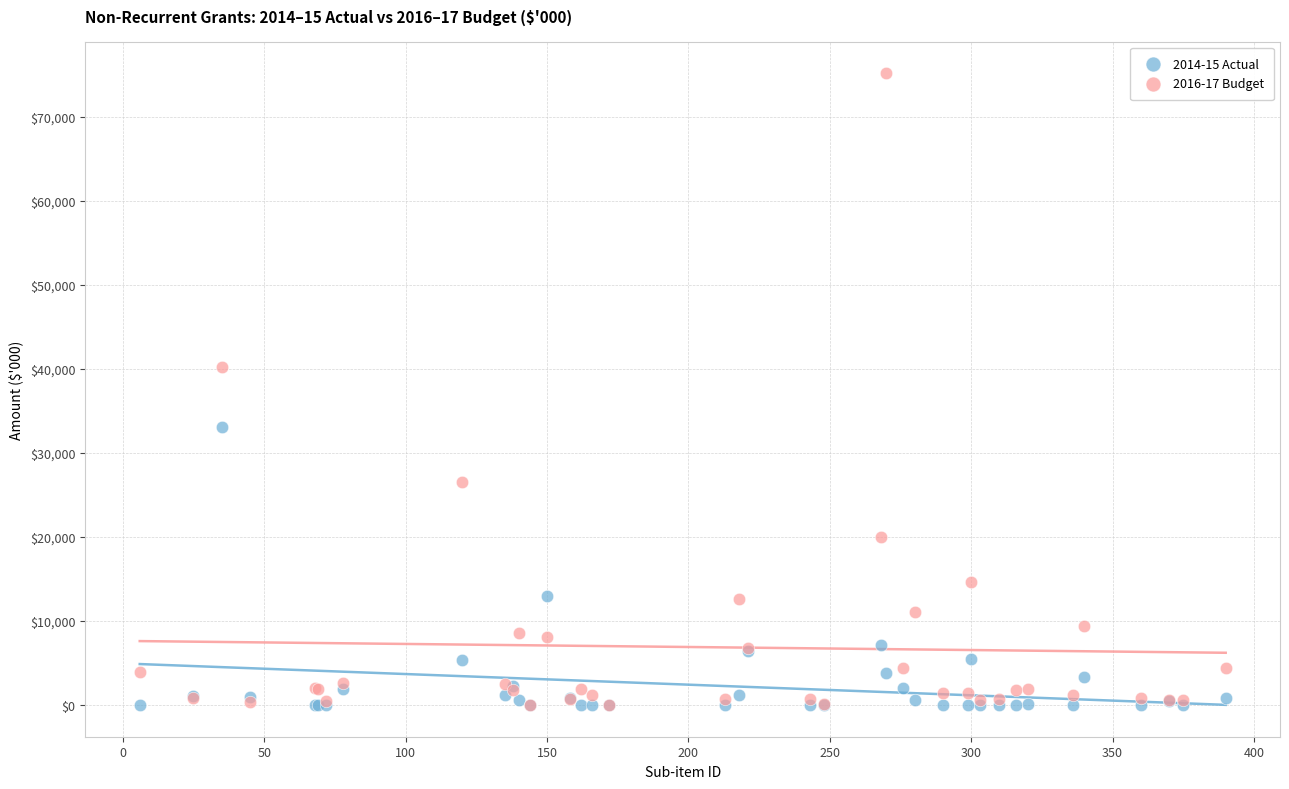

Across all series, what Y value is closest to 37608?

40293